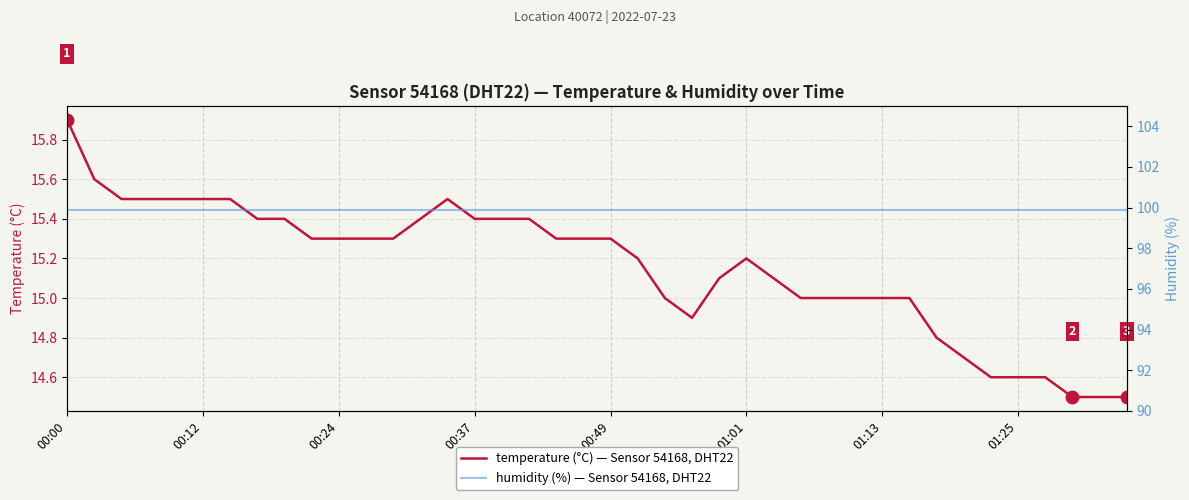

True or false: temperature has a value of 14.6 at 01:25.

True